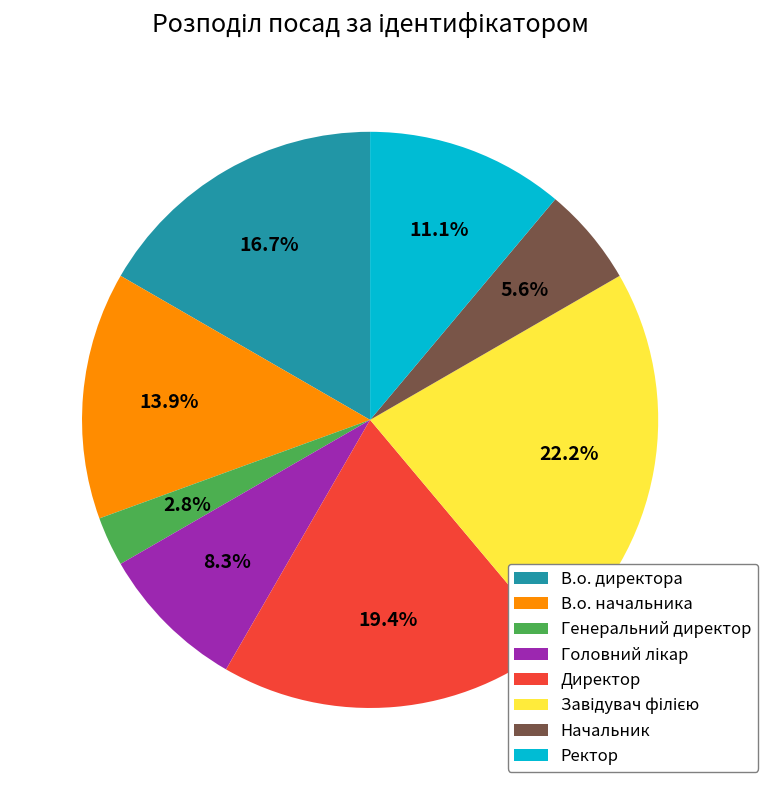

Is there any slice that represents more than half of the pie?

No